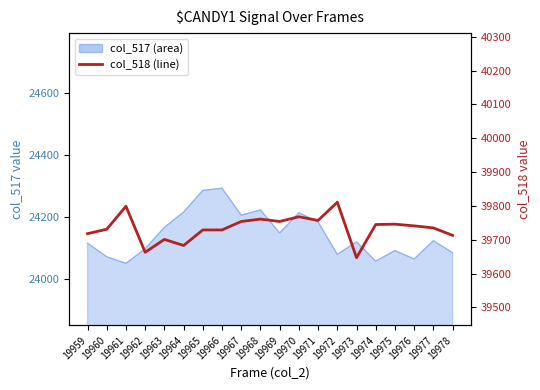

Which category has the lowest value across all series?

19973